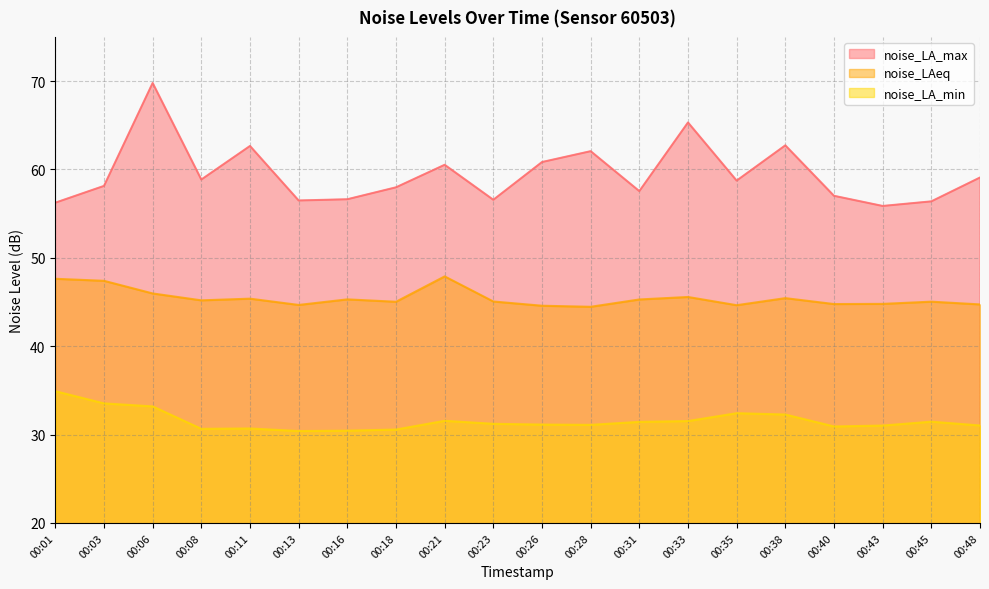

Between 00:35 and 00:45, which is larger?

00:35